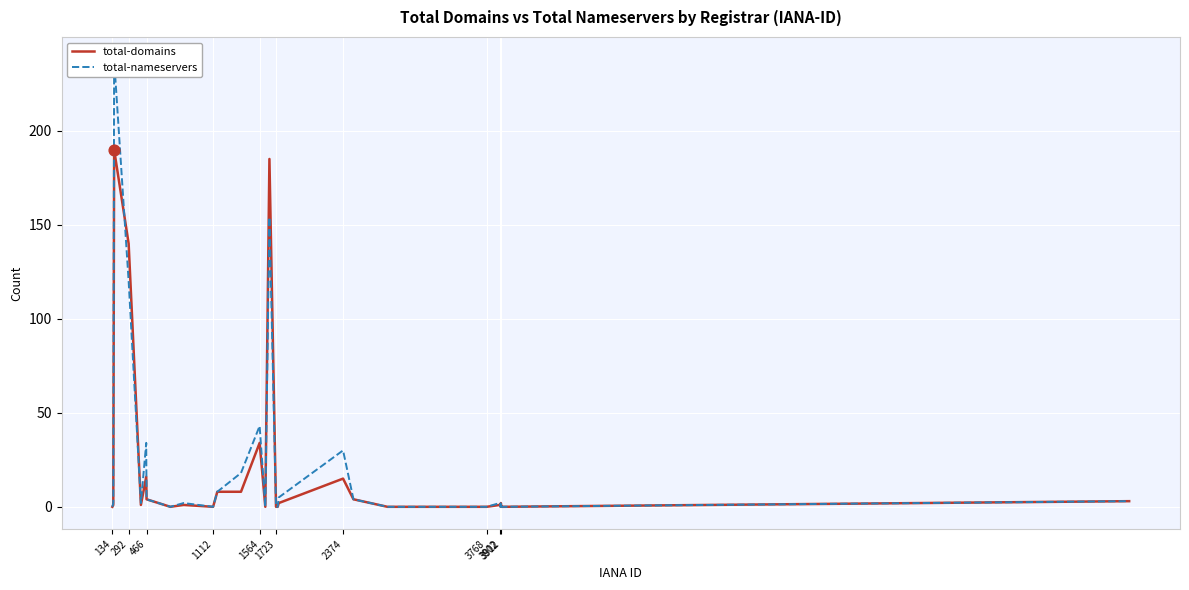

What are all the series names shown in the legend?

total-domains, total-nameservers